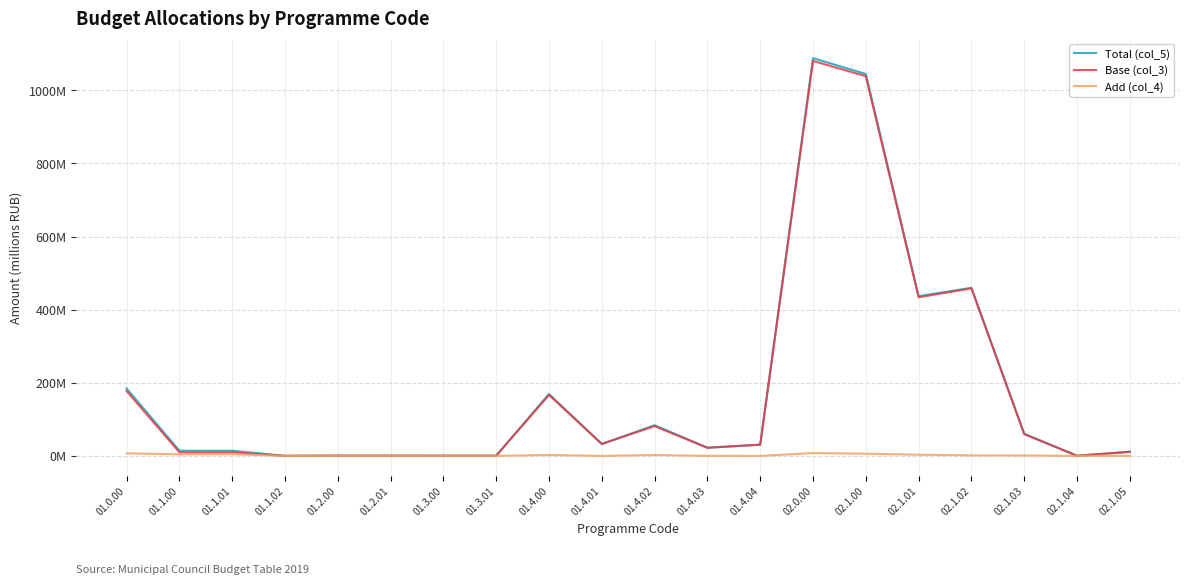

How many interior local peaks does the Add (col_4) series have?

3